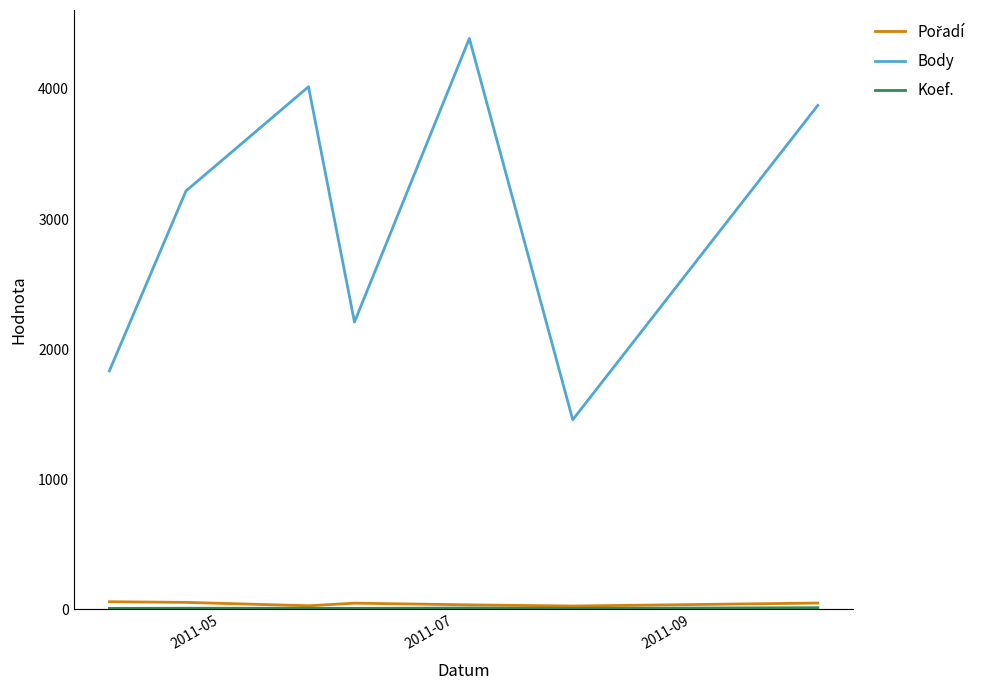

What is the maximum value shown in the chart?

4388